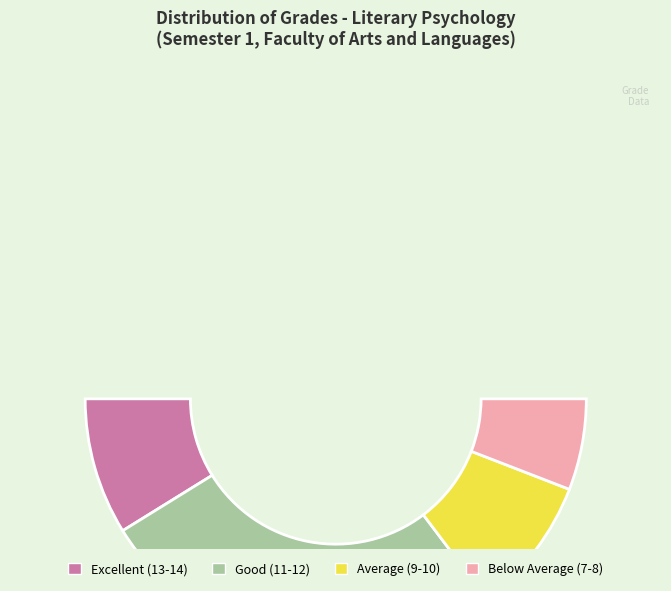

Is it true that ISSAADI is 6% of the pie?

True